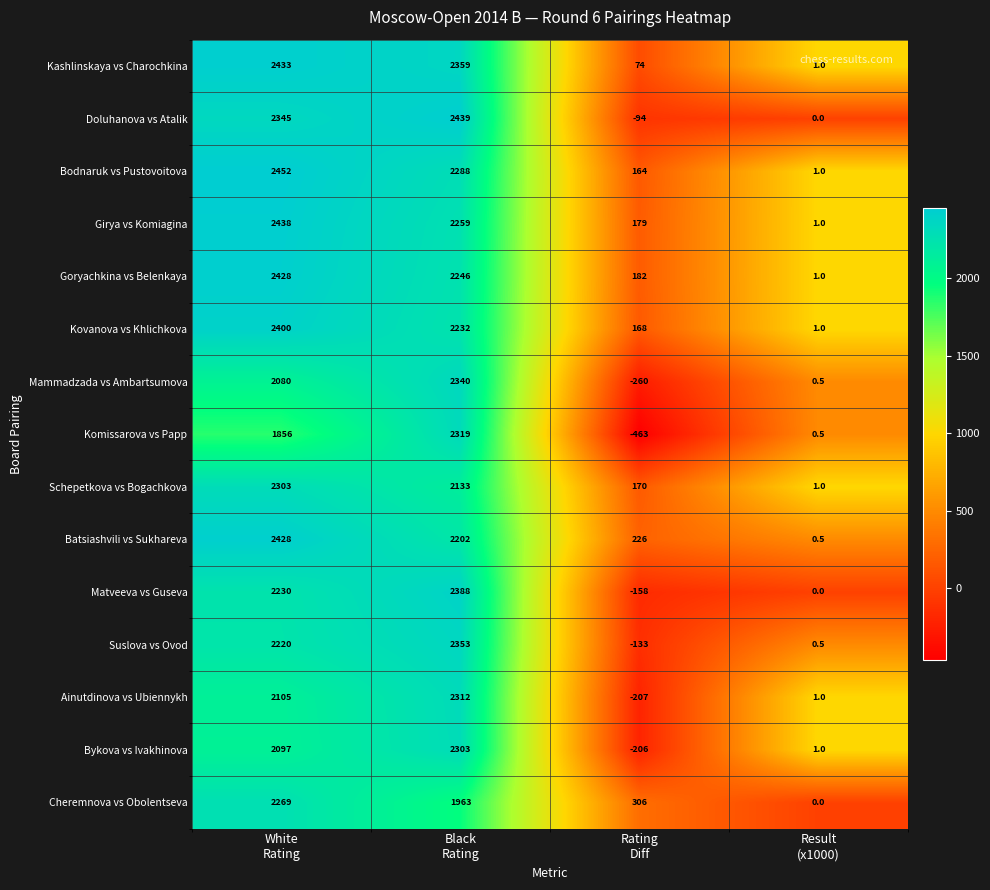

Which series has the largest total across all categories?

Bodnaruk vs Pustovoitova